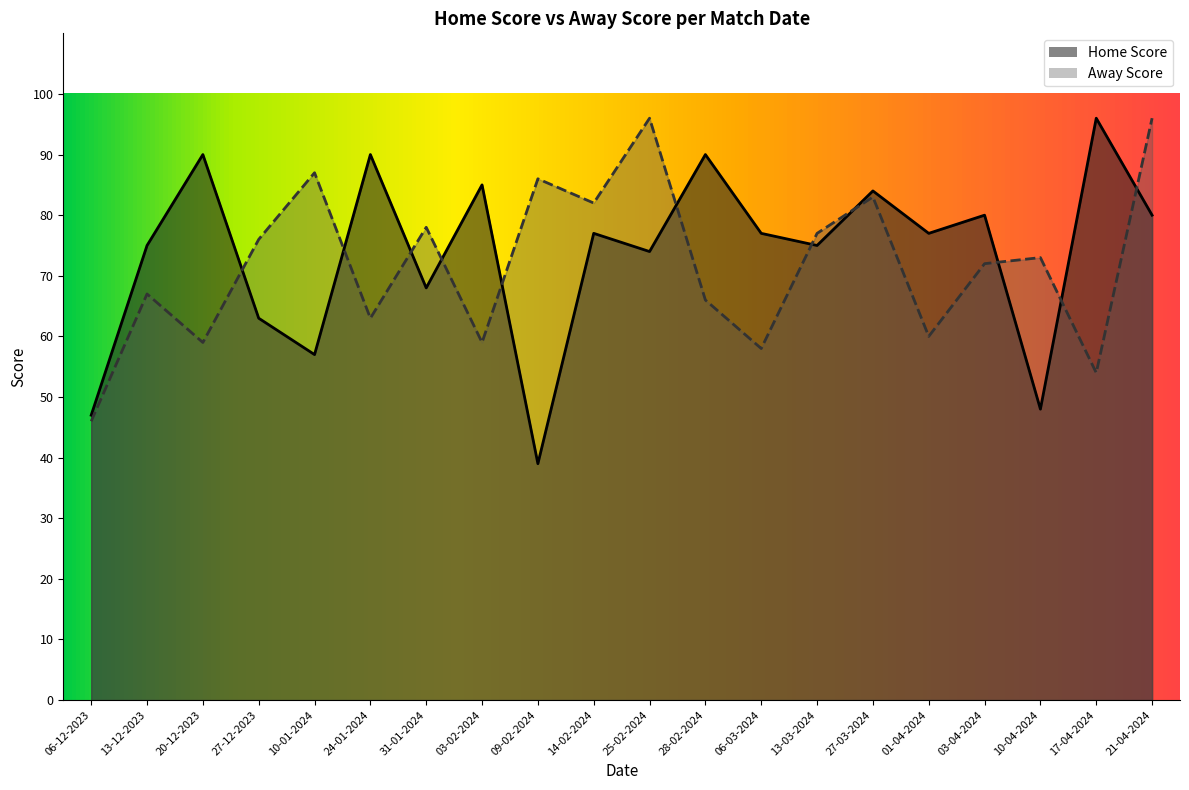

What are all the series names shown in the legend?

Home Score, Away Score